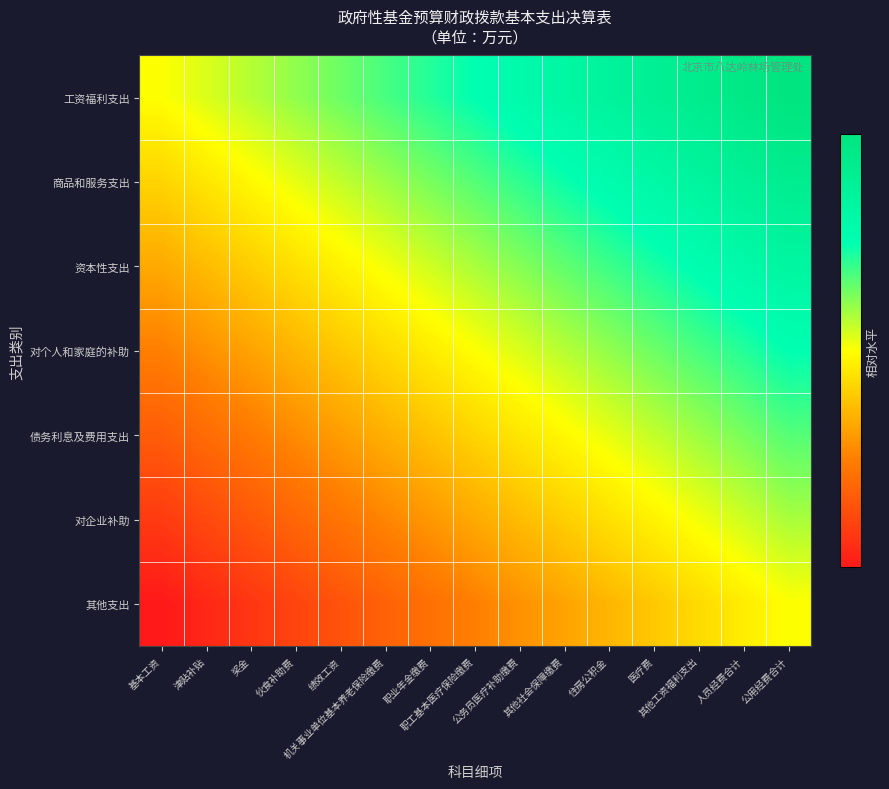

Which label corresponds to the largest value in the chart?

公用经费合计